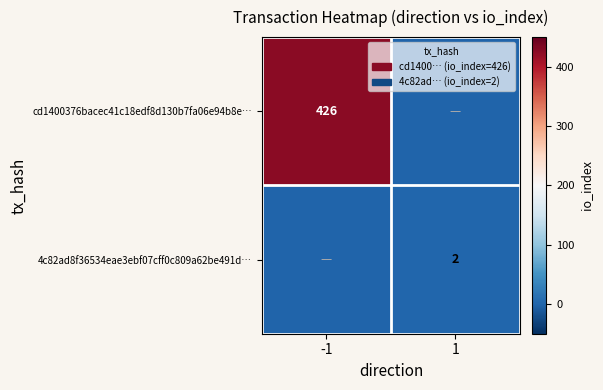

True or false: 4c82ad8f36534eae3ebf07cff0c809a62be491d… has a value of 2 at 1.

True